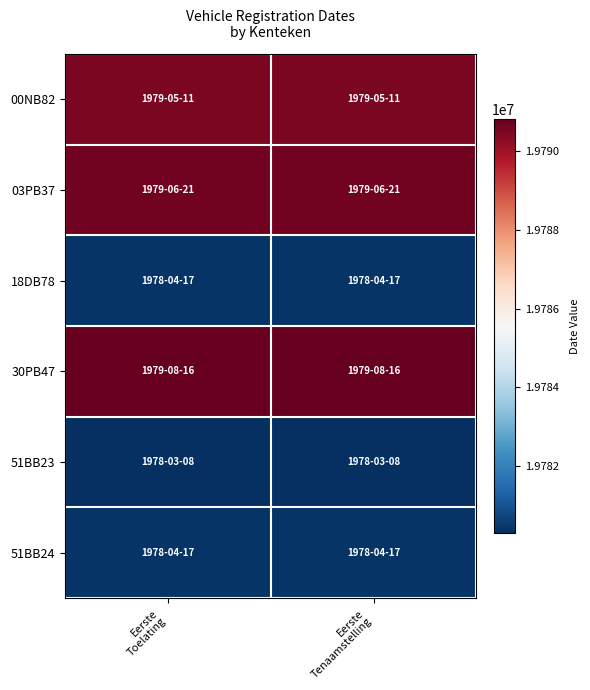

Reading right to left, extract all data points from this chart.

00NB82: Eerste
Tenaamstelling=19790511	Eerste
Toelating=19790511
03PB37: Eerste
Tenaamstelling=19790621	Eerste
Toelating=19790621
18DB78: Eerste
Tenaamstelling=19780417	Eerste
Toelating=19780417
30PB47: Eerste
Tenaamstelling=19790816	Eerste
Toelating=19790816
51BB23: Eerste
Tenaamstelling=19780308	Eerste
Toelating=19780308
51BB24: Eerste
Tenaamstelling=19780417	Eerste
Toelating=19780417